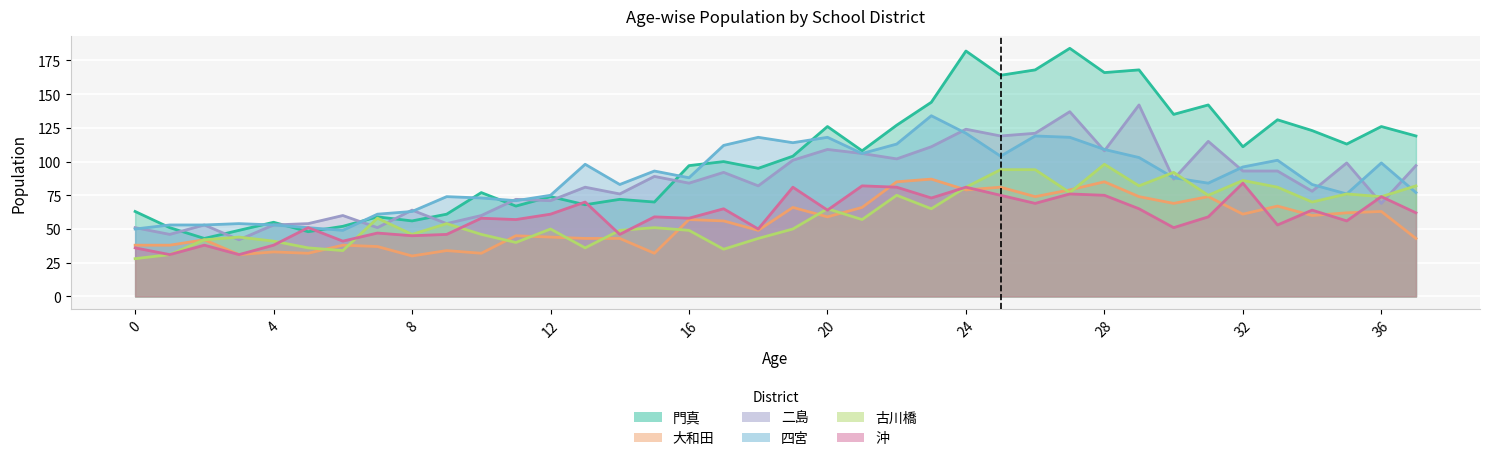

At which category does 沖 reach its first local valley?

1